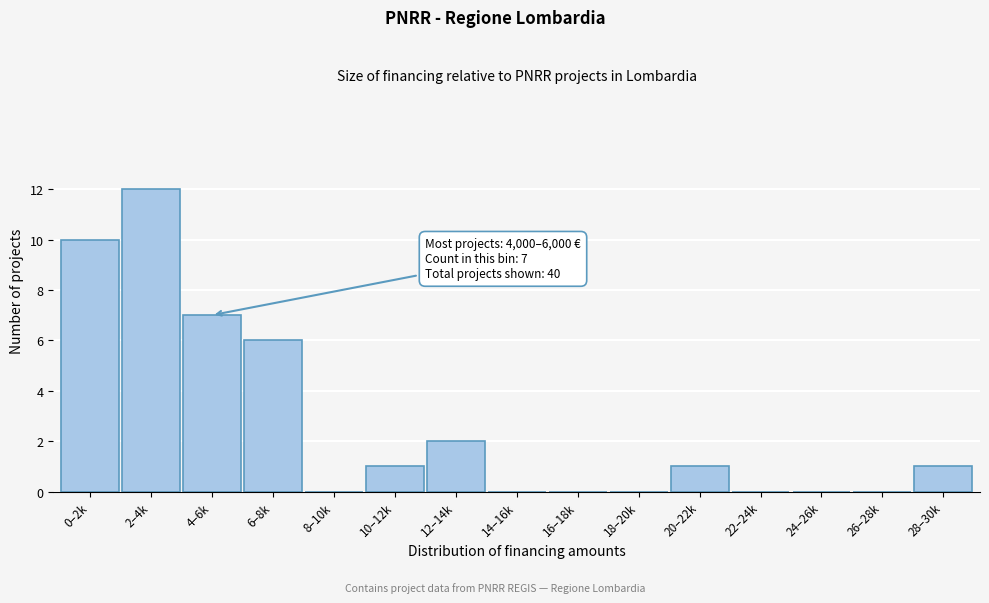

Reading left to right, extract all data points from this chart.

0–2k=10	2–4k=12	4–6k=7	6–8k=6	8–10k=0	10–12k=1	12–14k=2	14–16k=0	16–18k=0	18–20k=0	20–22k=1	22–24k=0	24–26k=0	26–28k=0	28–30k=1